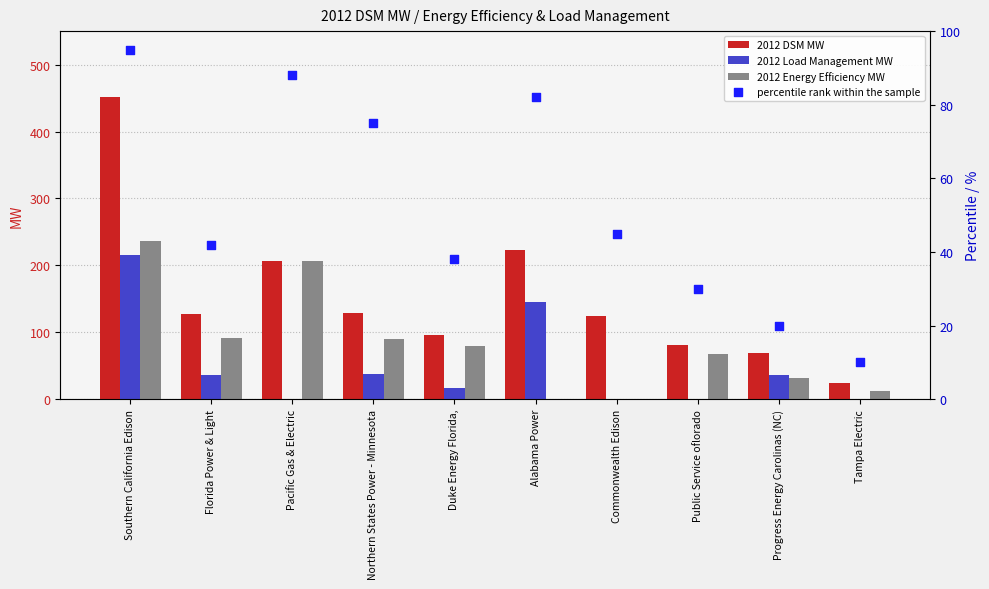

What are all the series names shown in the legend?

2012 DSM MW, 2012 Load Management MW, 2012 Energy Efficiency MW, percentile rank within the sample